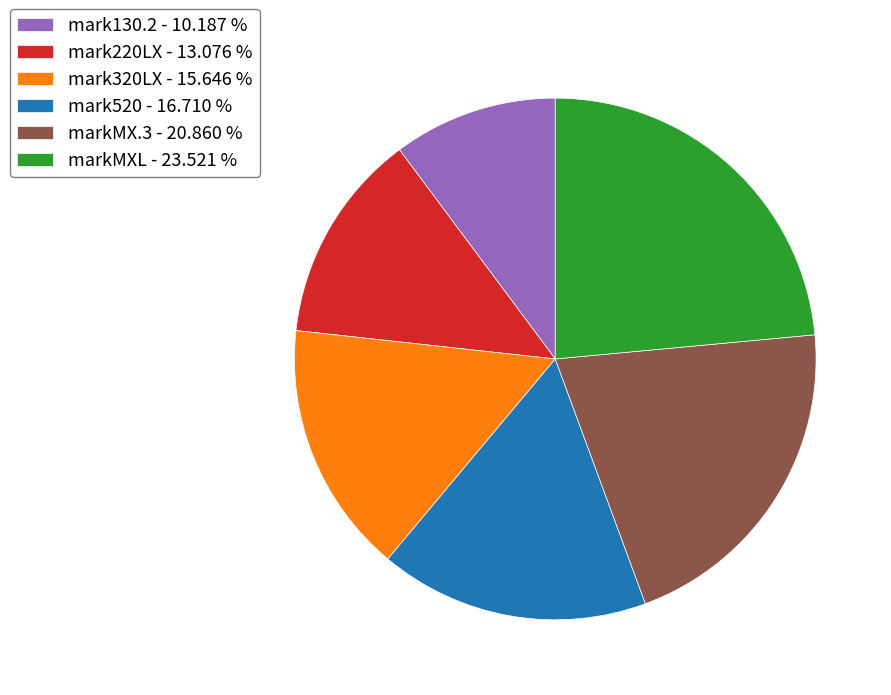

Rank the categories by value from highest to lowest.

markMXL, markMX.3, mark520, mark320LX, mark220LX, mark130.2